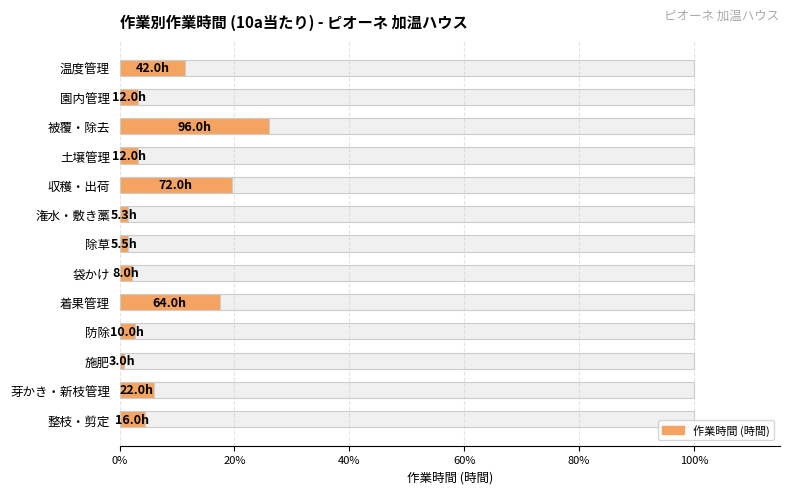

Is it true that the value at 着果管理 is 4.3?

False